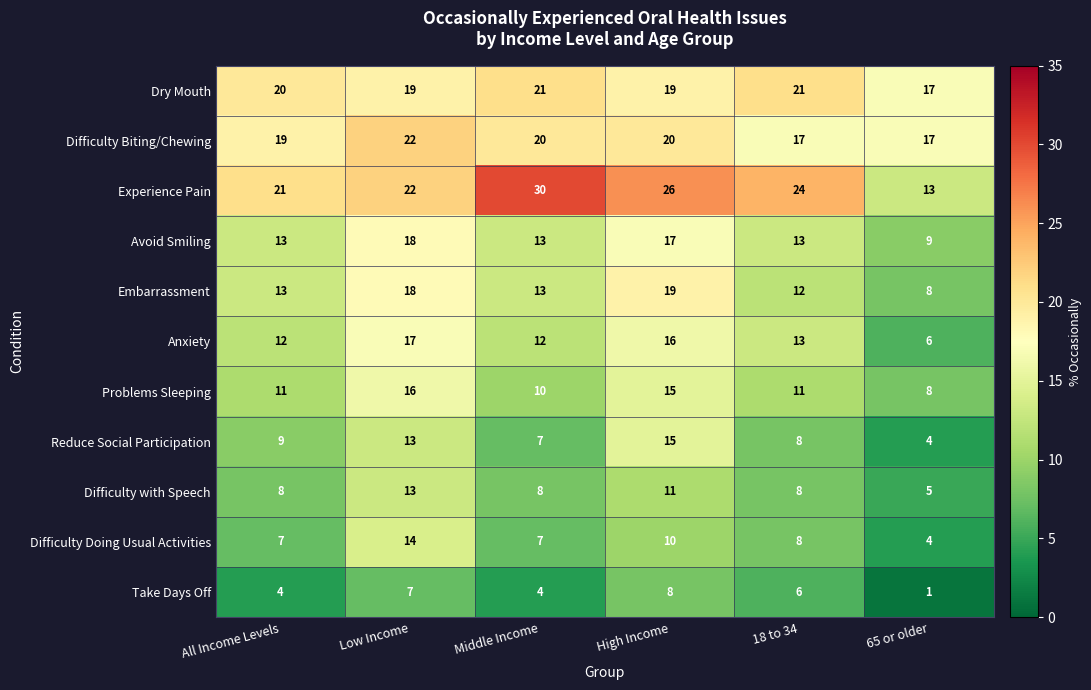

Which category has the lowest value in the Dry Mouth series?

65 or older